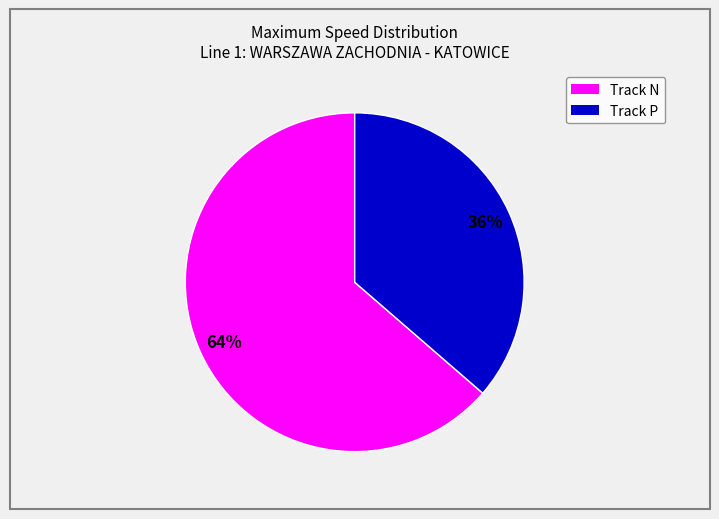

To the nearest percent, what is the average slice percentage?

50%